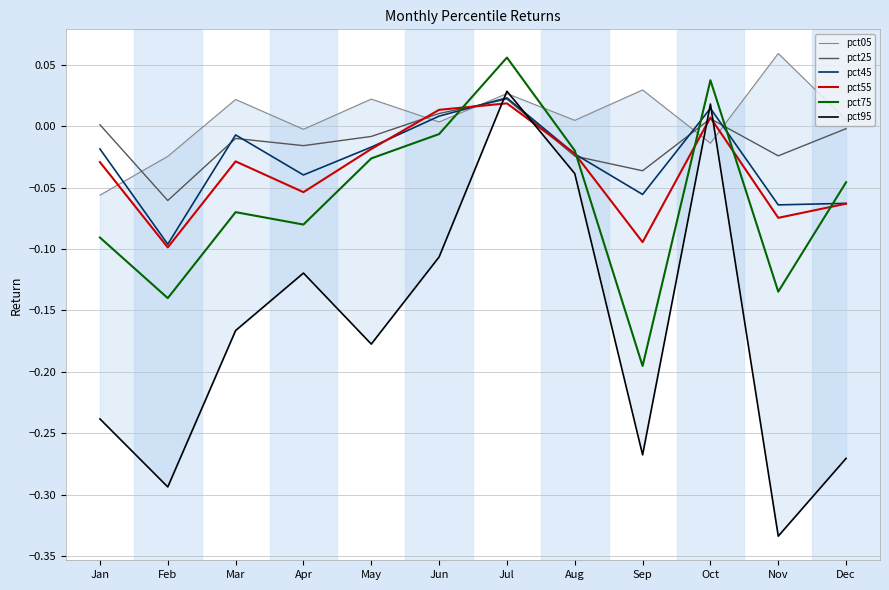

Reading left to right, transcribe all the data shown in this chart.

pct05: Jan=-0.1	Feb=-0.0	Mar=0.0	Apr=-0.0	May=0.0	Jun=0.0	Jul=0.0	Aug=0.0	Sep=0.0	Oct=-0.0	Nov=0.1	Dec=0.0
pct25: Jan=0.0	Feb=-0.1	Mar=-0.0	Apr=-0.0	May=-0.0	Jun=0.0	Jul=0.0	Aug=-0.0	Sep=-0.0	Oct=0.0	Nov=-0.0	Dec=-0.0
pct45: Jan=-0.0	Feb=-0.1	Mar=-0.0	Apr=-0.0	May=-0.0	Jun=0.0	Jul=0.0	Aug=-0.0	Sep=-0.1	Oct=0.0	Nov=-0.1	Dec=-0.1
pct55: Jan=-0.0	Feb=-0.1	Mar=-0.0	Apr=-0.1	May=-0.0	Jun=0.0	Jul=0.0	Aug=-0.0	Sep=-0.1	Oct=0.0	Nov=-0.1	Dec=-0.1
pct75: Jan=-0.1	Feb=-0.1	Mar=-0.1	Apr=-0.1	May=-0.0	Jun=-0.0	Jul=0.1	Aug=-0.0	Sep=-0.2	Oct=0.0	Nov=-0.1	Dec=-0.0
pct95: Jan=-0.2	Feb=-0.3	Mar=-0.2	Apr=-0.1	May=-0.2	Jun=-0.1	Jul=0.0	Aug=-0.0	Sep=-0.3	Oct=0.0	Nov=-0.3	Dec=-0.3